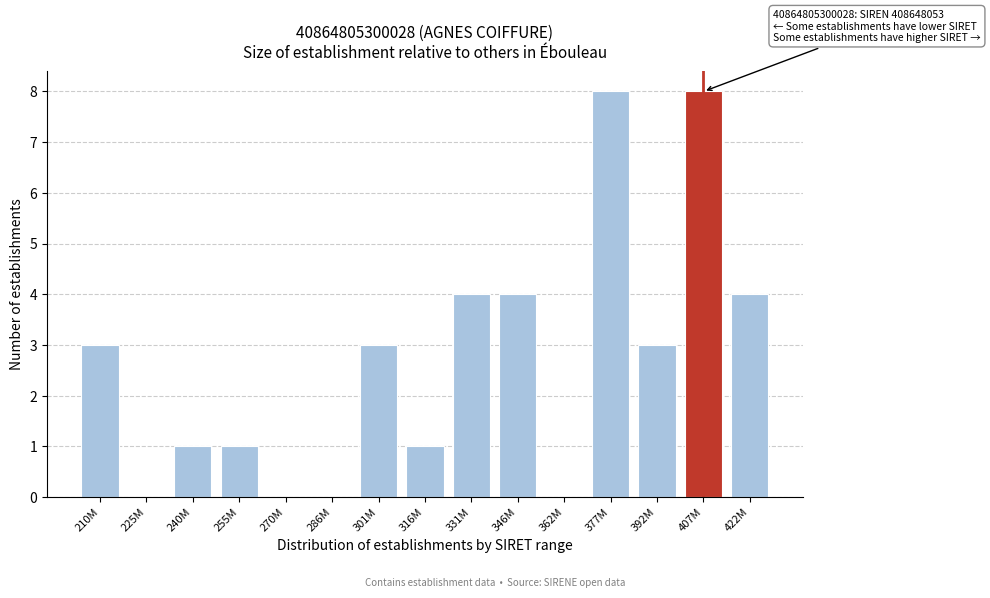

Reading left to right, what are all the values shown in this chart?

210M=3	225M=0	240M=1	255M=1	270M=0	286M=0	301M=3	316M=1	331M=4	346M=4	362M=0	377M=8	392M=3	407M=8	422M=4